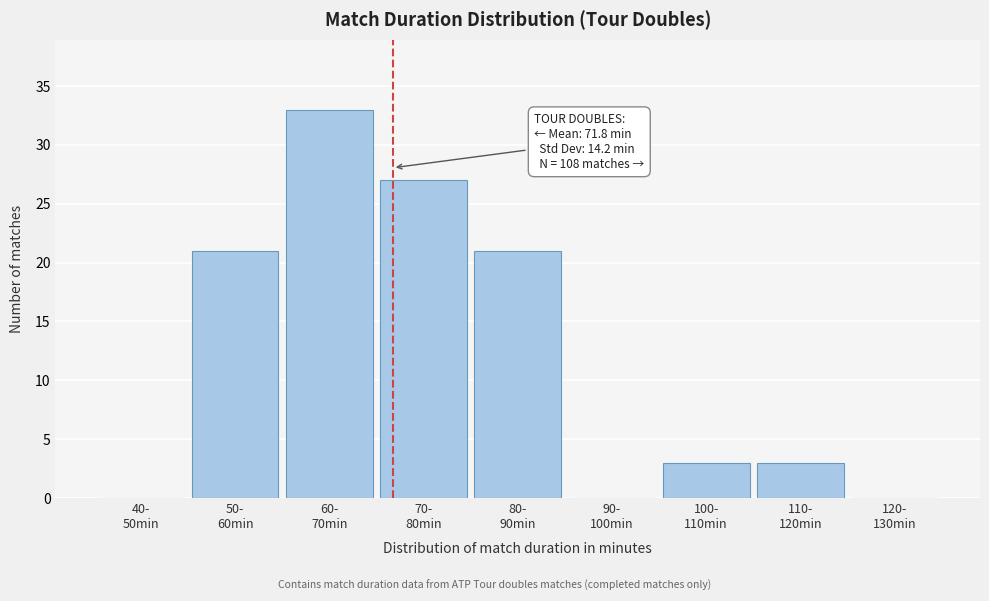

What is the greatest value displayed?

33